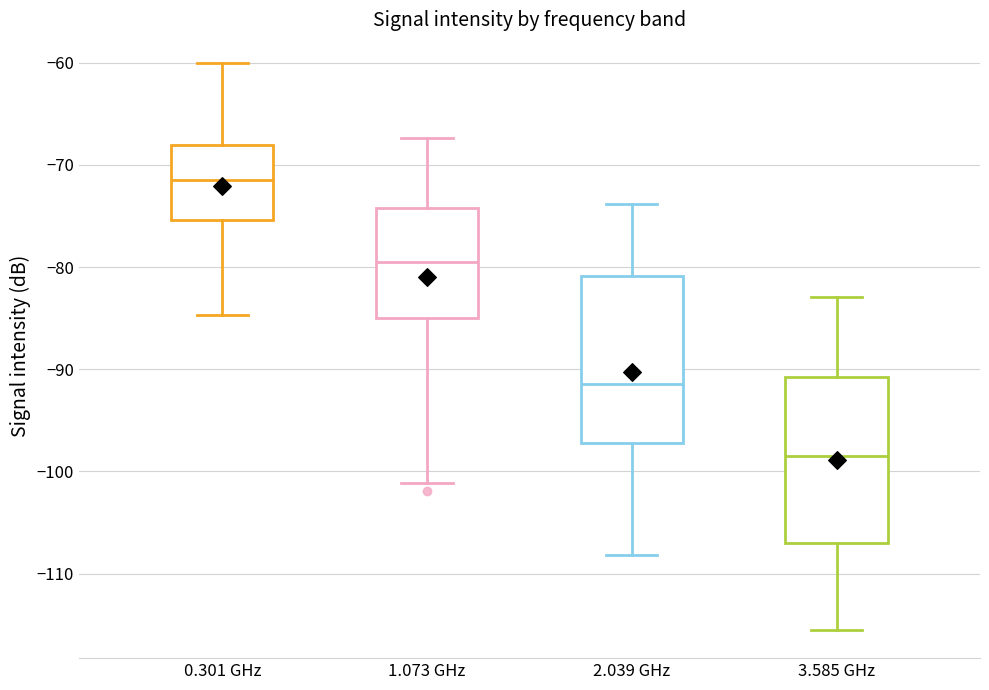

Reading left to right, transcribe this box plot: for each box, give where its median line is, the range the box spans, and where its two whiskers end, as read against the y-axis. The values are not printed on the chart, so give them approximately, as read against the axis.

0.301 GHz: median -71, box -75 to -68, whiskers -85 to -60
1.073 GHz: median -80, box -85 to -74, whiskers -101 to -67
2.039 GHz: median -91, box -97 to -81, whiskers -108 to -74
3.585 GHz: median -98, box -107 to -91, whiskers -115 to -83